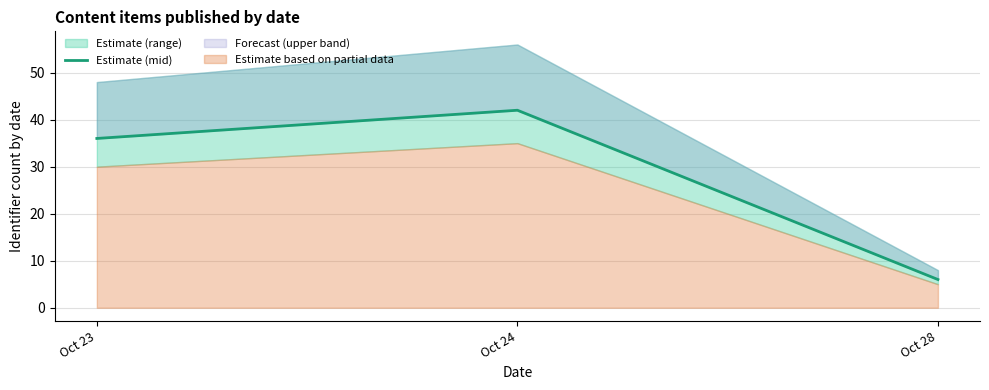

What is the greatest value displayed?

42.0